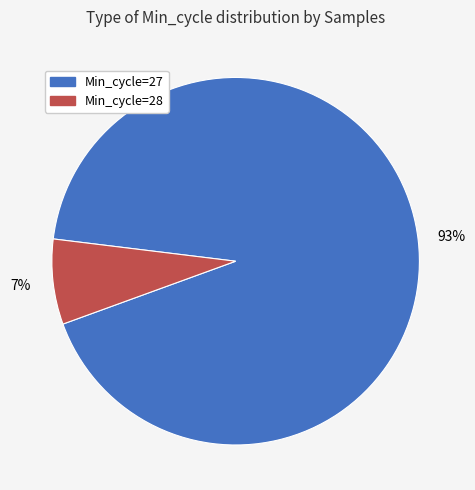

Does any single category account for the majority?

Yes